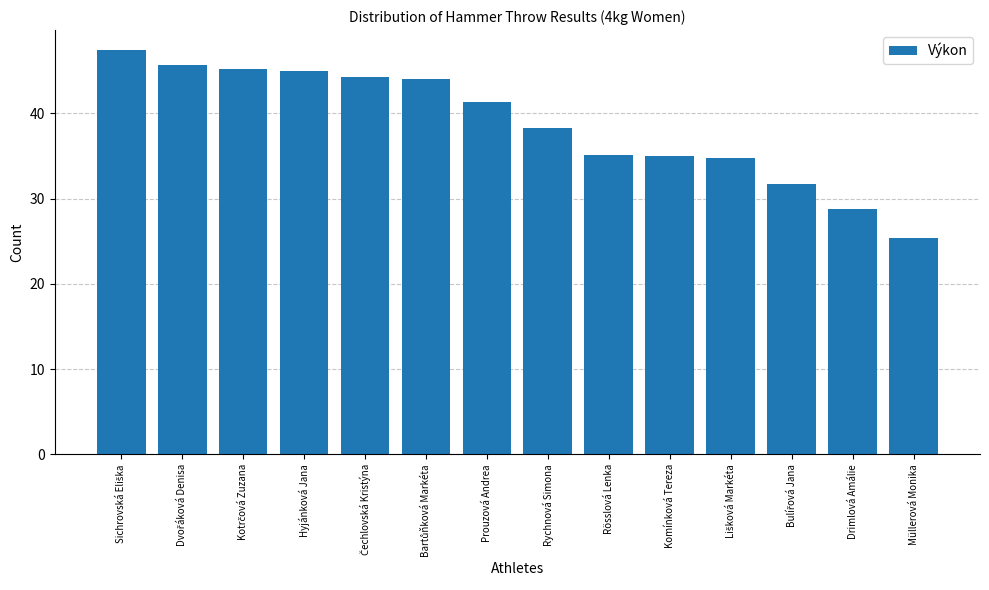

What is the value of the 11th bar from the left?

34.8